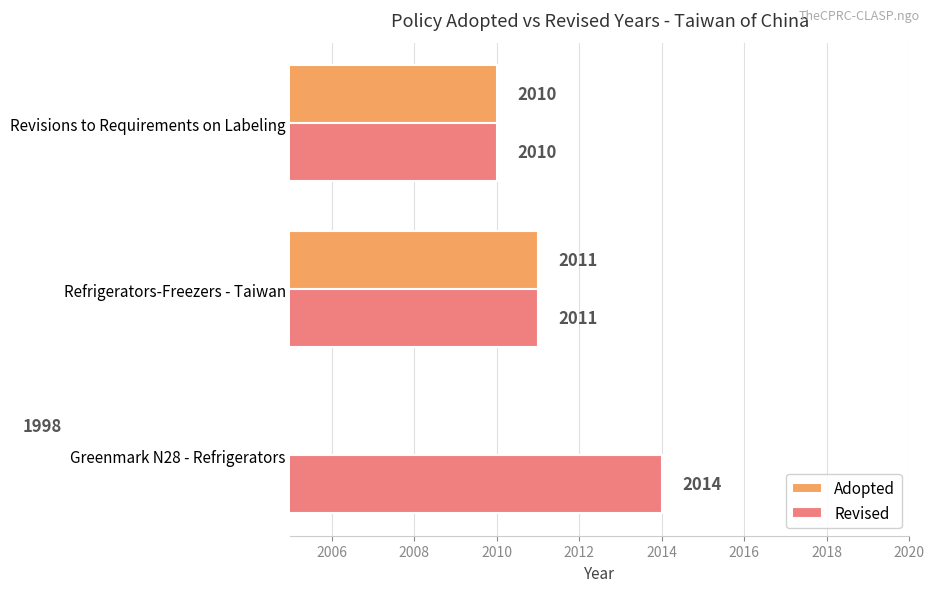

Which has a higher value, Revisions to Requirements on Labeling or Greenmark N28 - Refrigerators?

Revisions to Requirements on Labeling